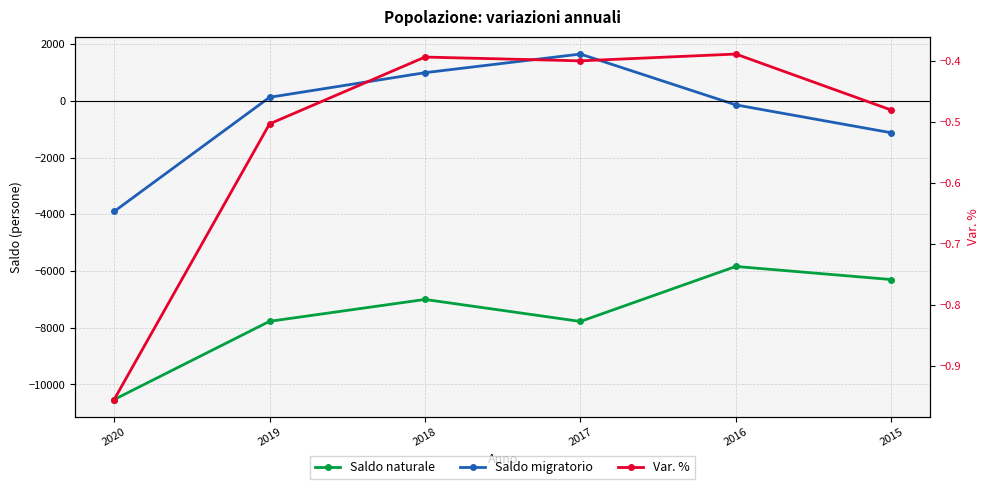

What is the difference between the maximum and minimum values in the Saldo naturale series?

4695.0